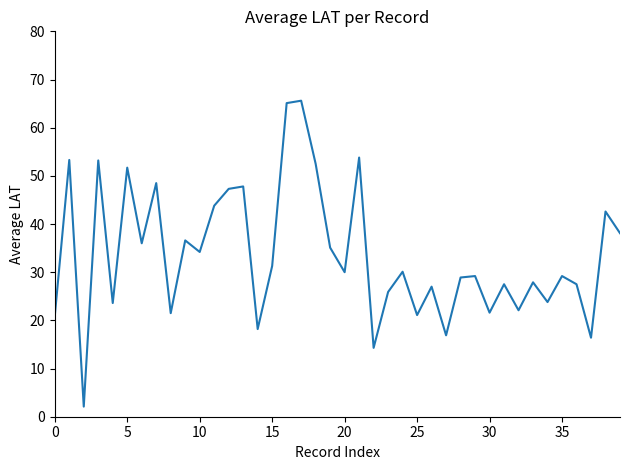

What is the smallest value displayed?

2.1